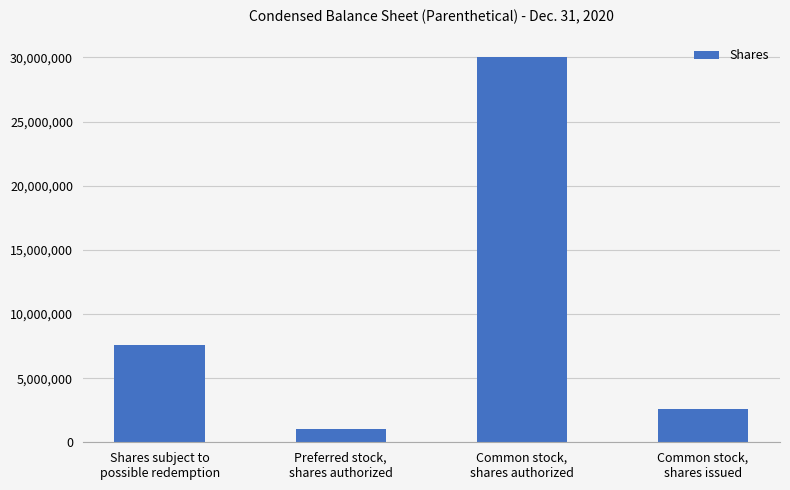

Is it true that the value at Common stock,
shares issued is 4144733?

False